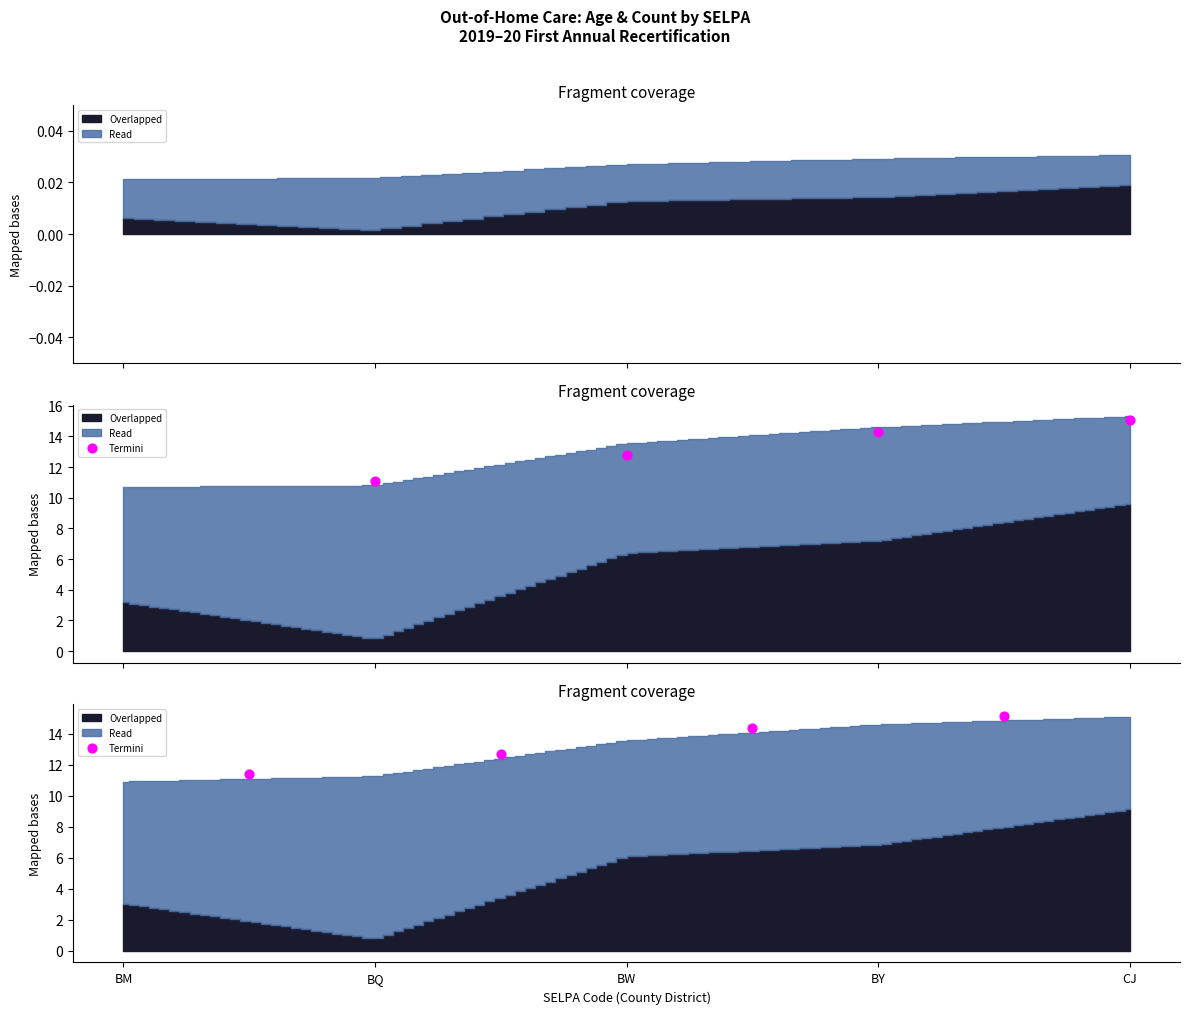

What is the change in value from BW to BY?

+0.8